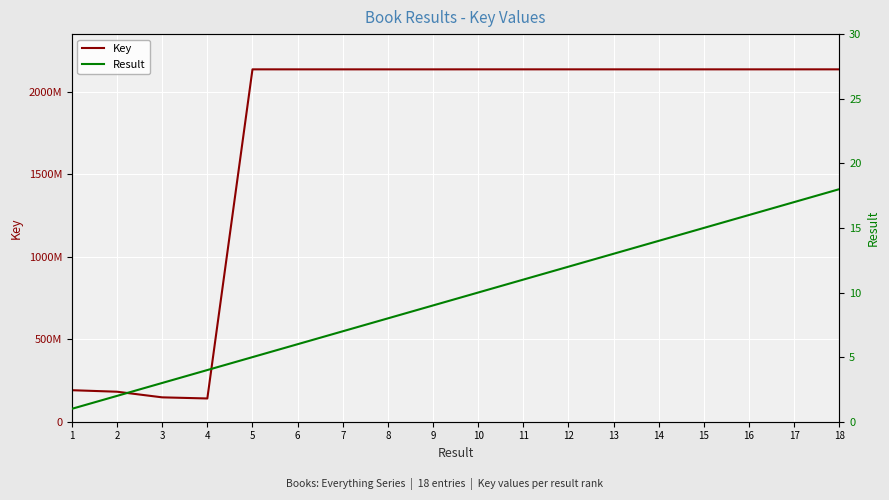

At 7, list the series in order from smallest to largest.

Result, Key